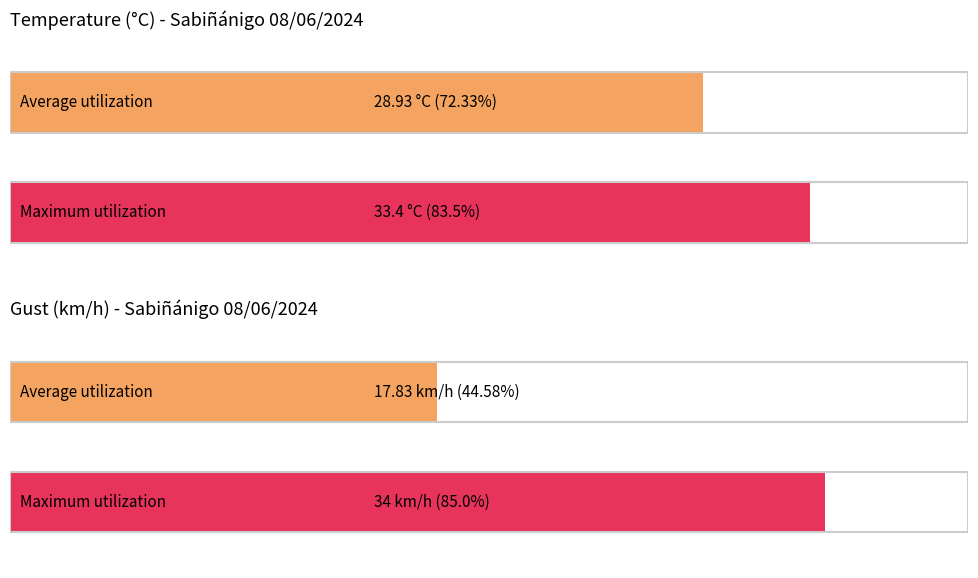

The Wind speed (km/h) series shows 12.1 at 13:00. True or false?

False